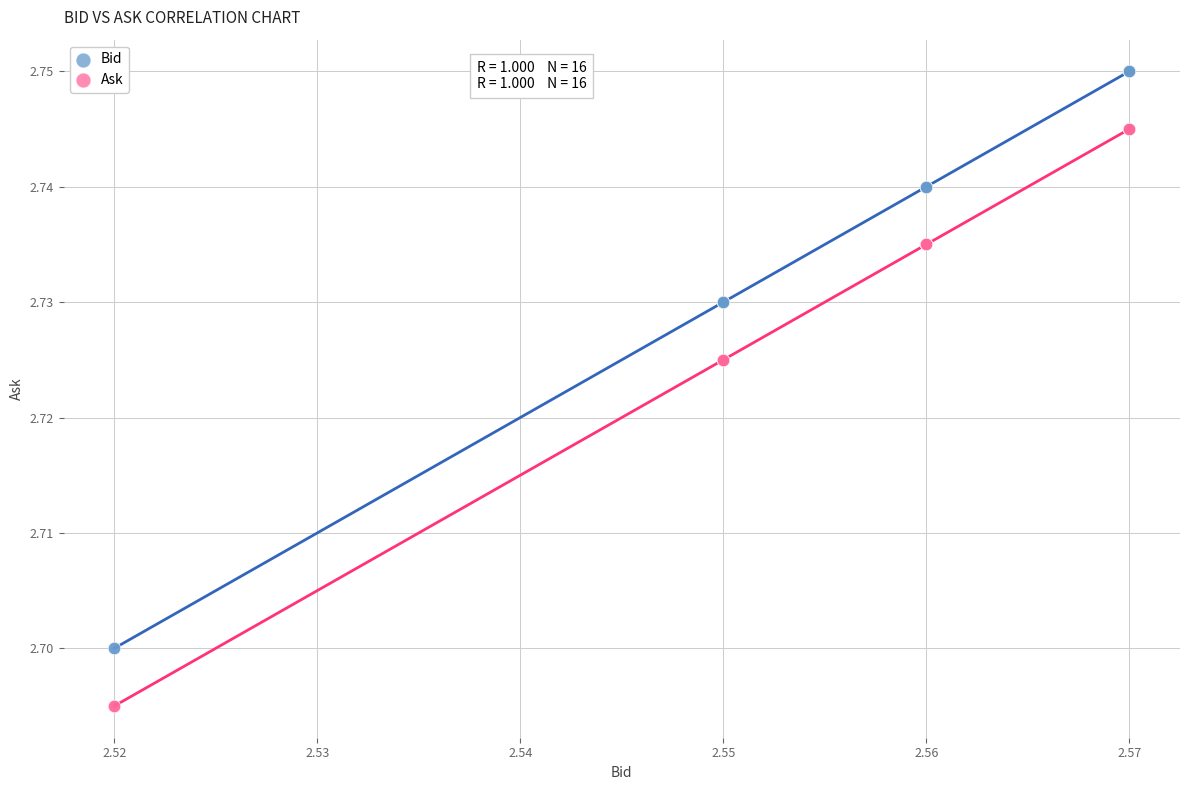

Which series reaches the minimum Y coordinate?

Ask